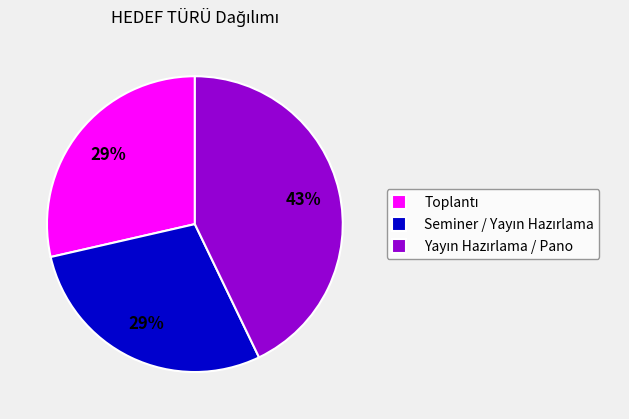

To the nearest percent, what is the difference between the largest and smallest slice percentages?

14%